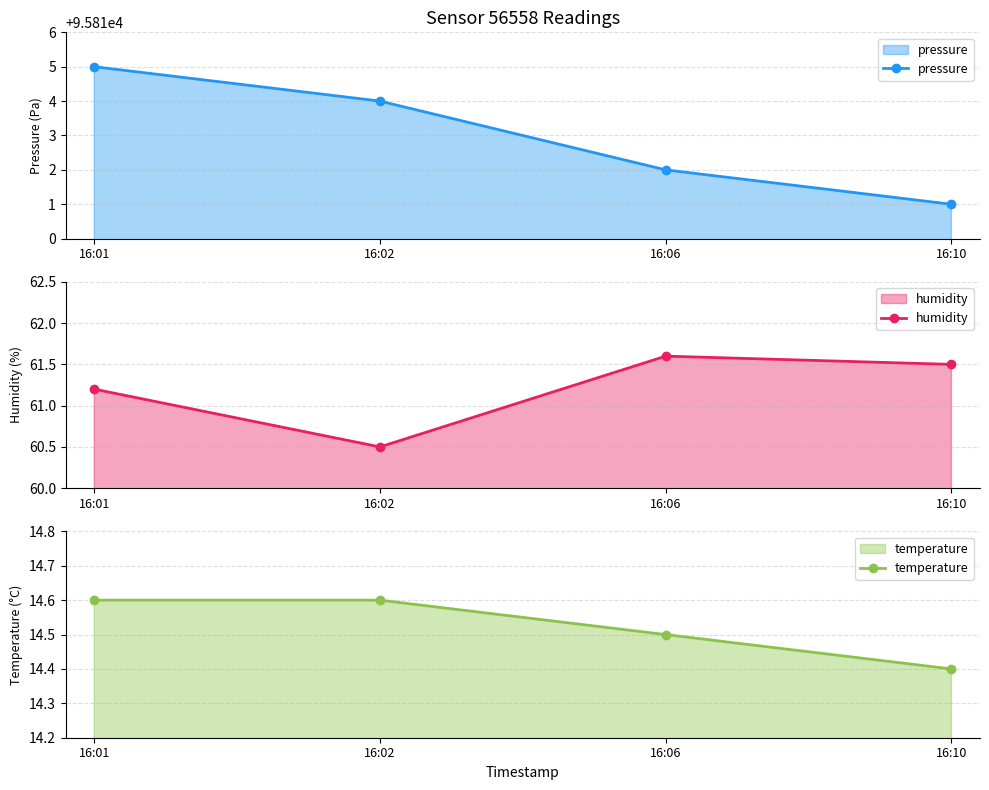

Reading left to right, what are all the values shown in this chart?

pressure: 95815.0	95814.0	95812.0	95811.0
humidity: 61.2	60.5	61.6	61.5
temperature: 14.6	14.6	14.5	14.4